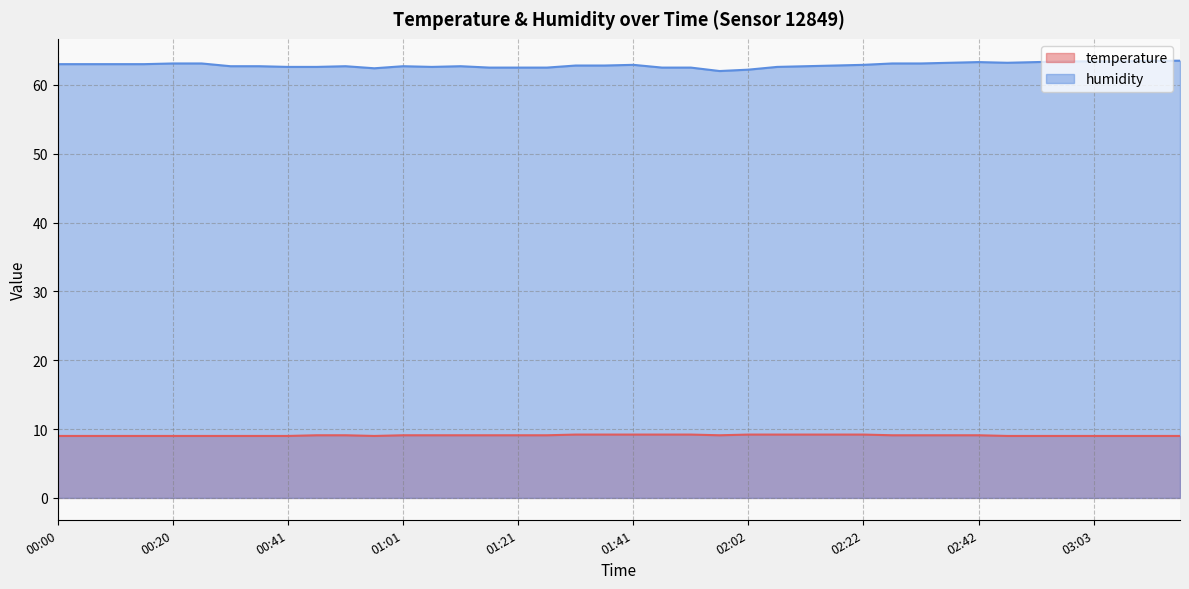

What is the spread (max minus min) of values at 00:46?

53.5